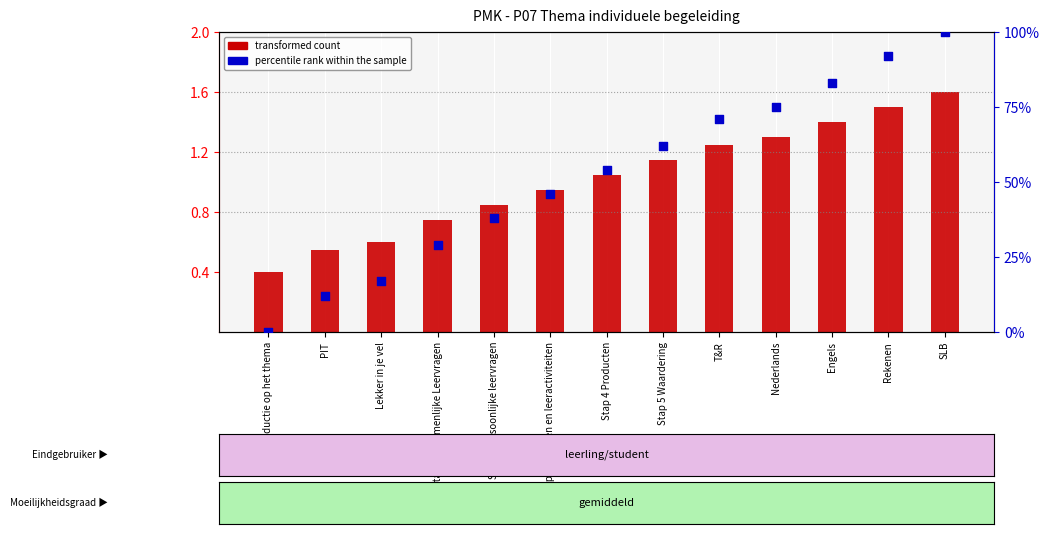

Which series has the largest total across all categories?

percentile rank within the sample